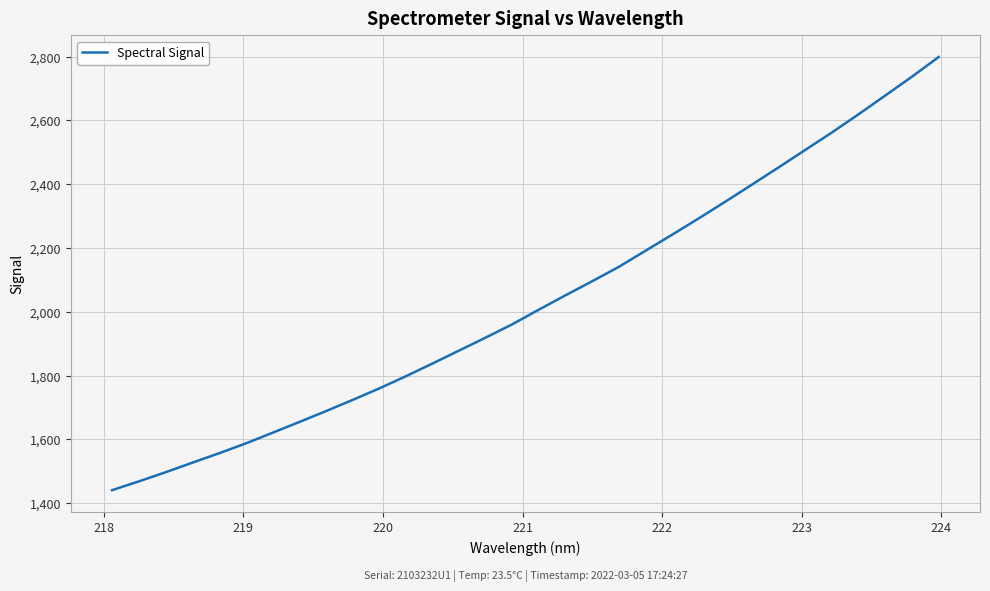

What is the difference between the maximum and minimum values?

1357.8